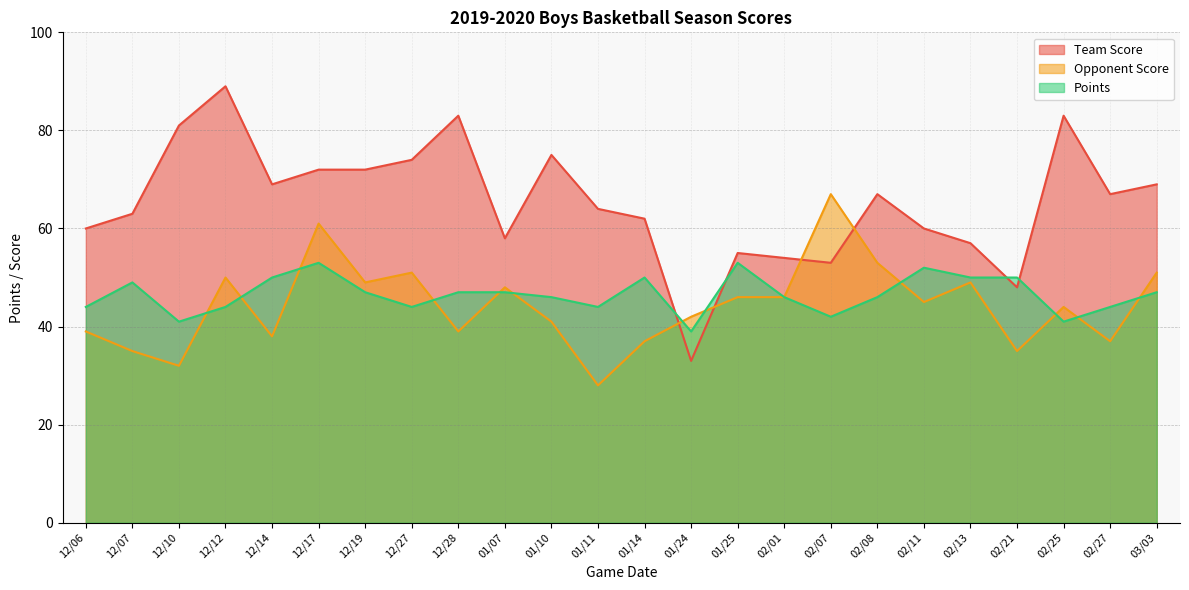

What is the value of the Opponent Score point at the 18th from the left?

53